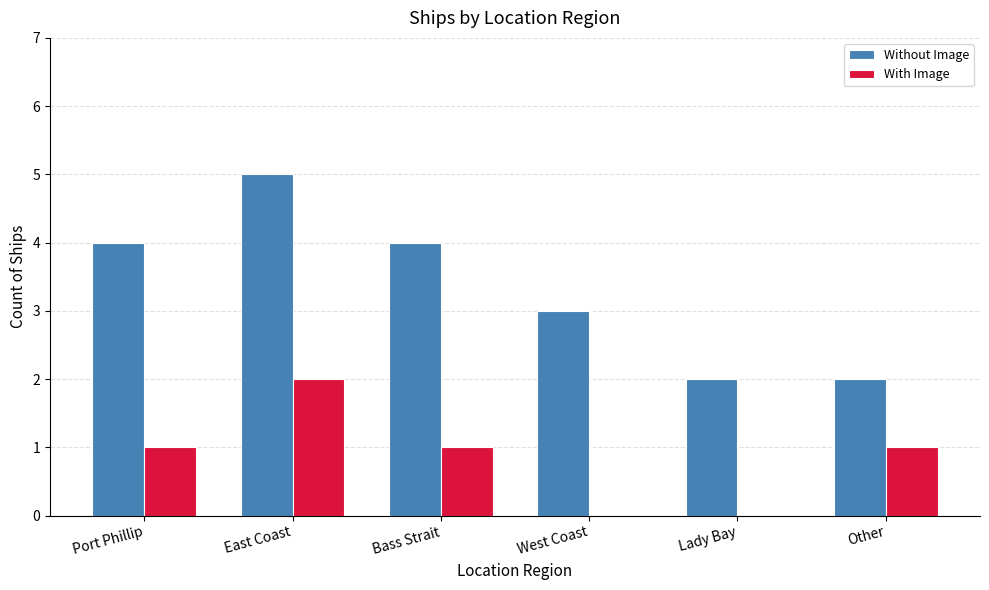

What is the average value of the With Image series?

1